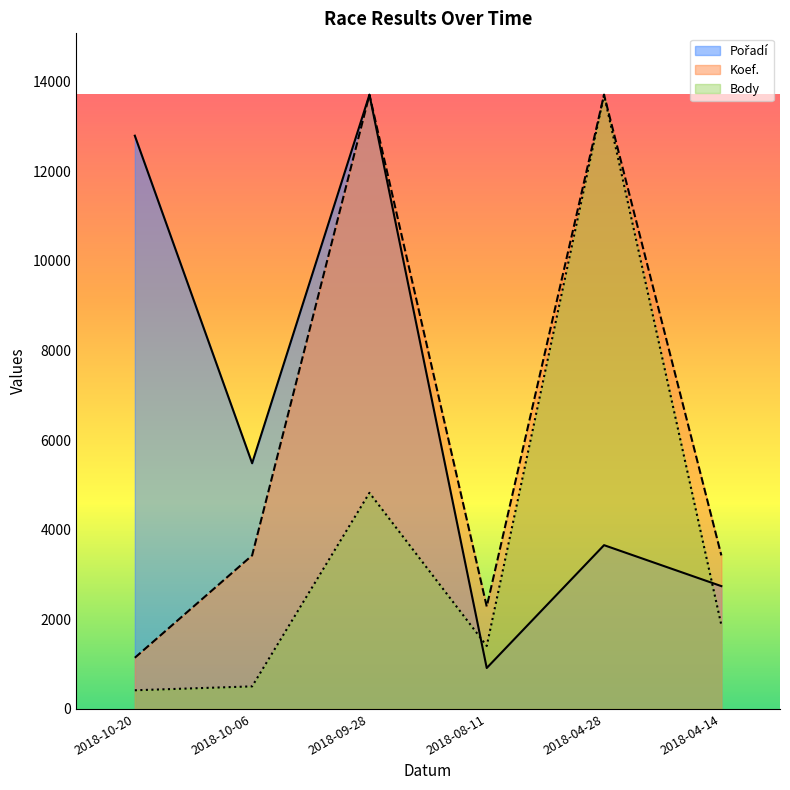

Reading left to right, what are all the values shown in this chart?

Pořadí: 12795.1	5483.6	13709.0	913.9	3655.7	2741.8
Koef.: 1142.4	3427.2	13709.0	2284.8	13709.0	3427.2
Body: 417.0	504.0	4824.0	1406.0	13709.0	1872.0